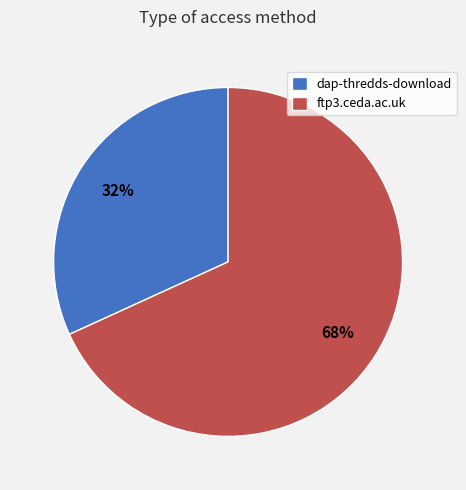

Rank the categories by value from lowest to highest.

dap-thredds-download, ftp3.ceda.ac.uk